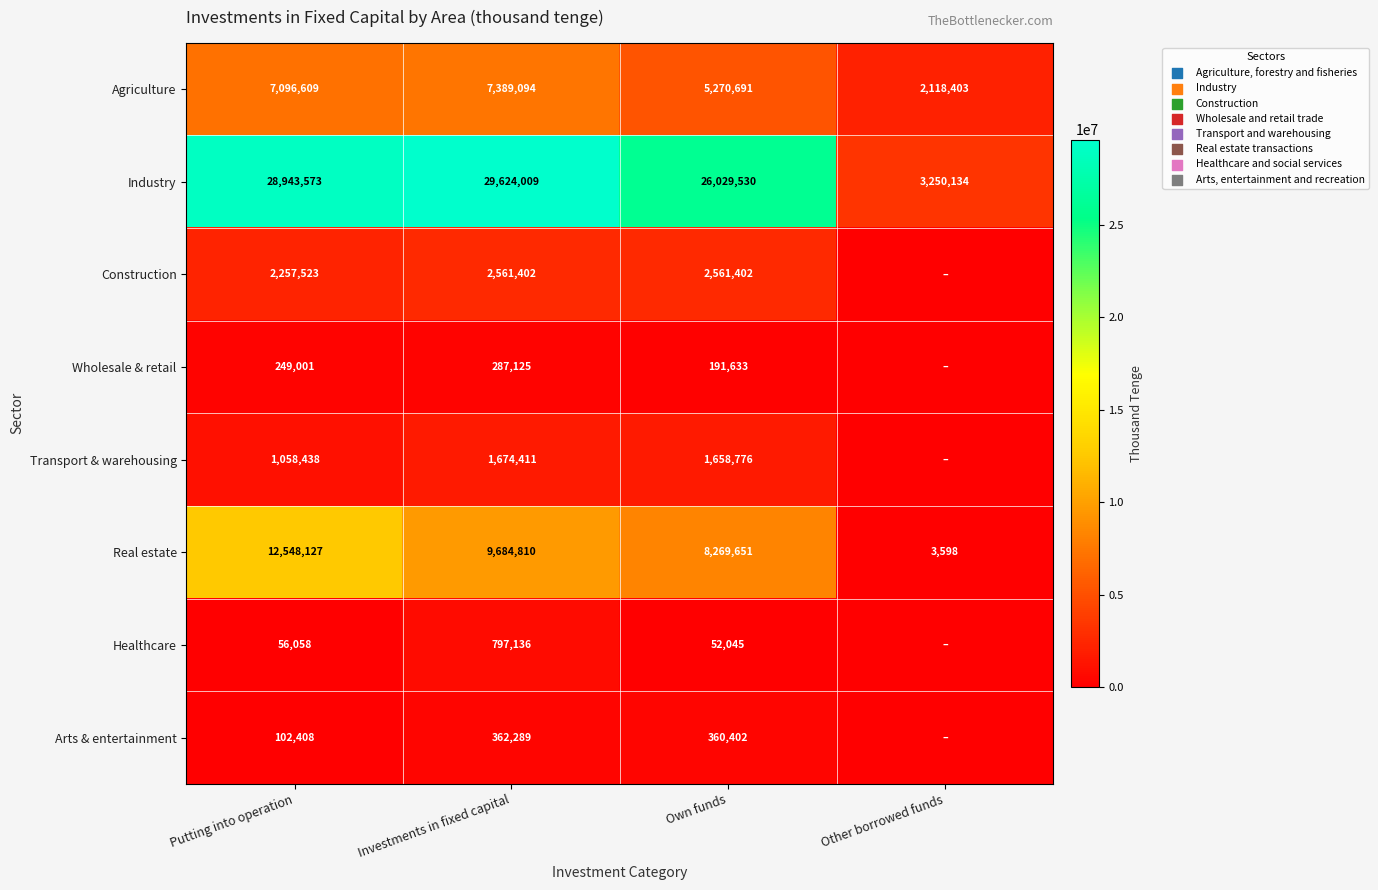

What is the difference between the Industry values at Investments in fixed capital and Other borrowed funds?

26373875